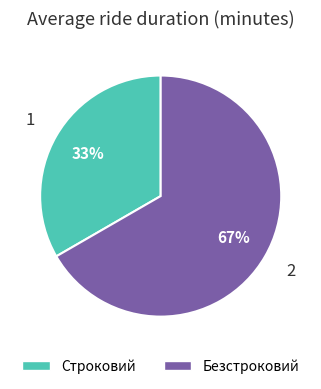

Count the number of slices in the pie.

2